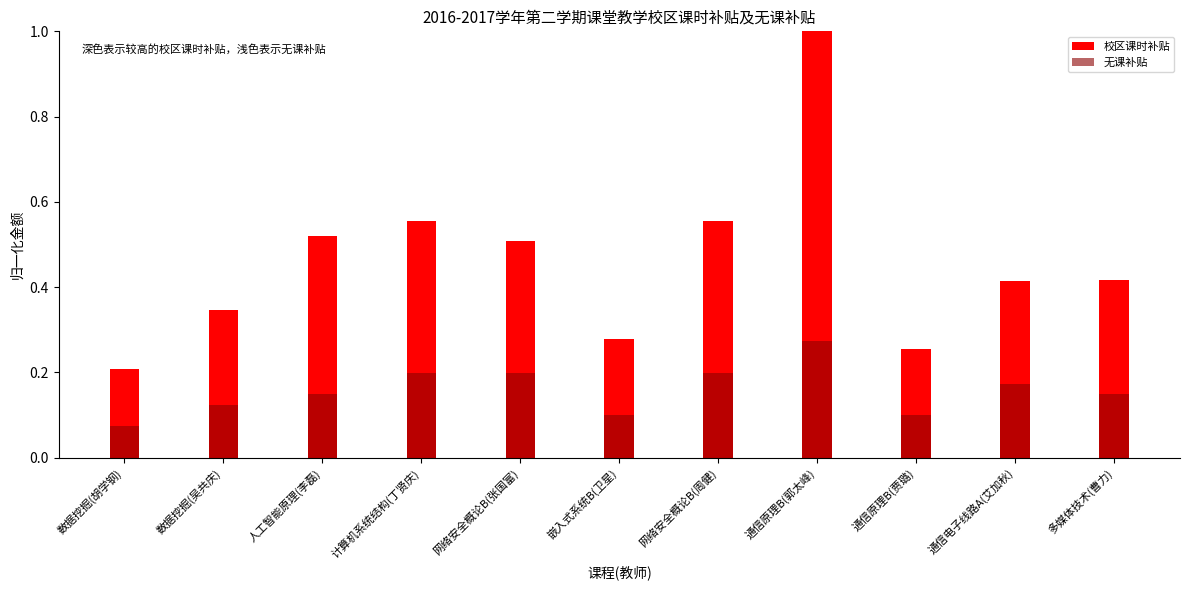

Which series has the largest total across all categories?

校区课时补贴